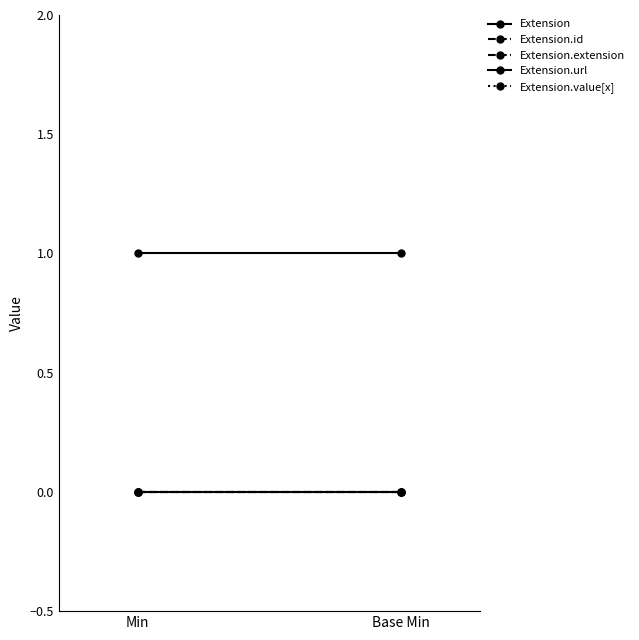

Between Base Min and Min, which is larger?

Base Min